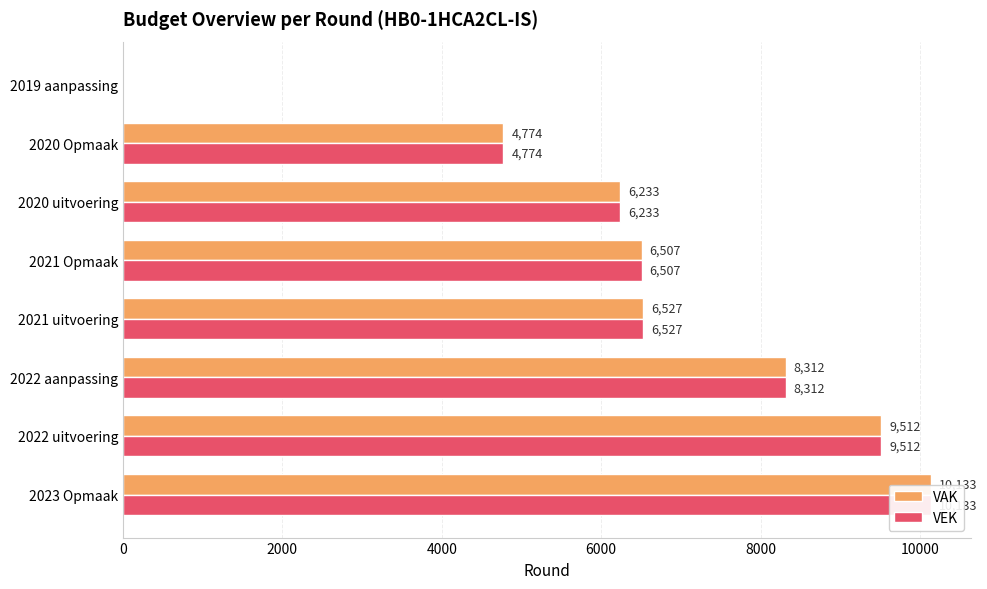

What is the average value of the VEK series?

6500